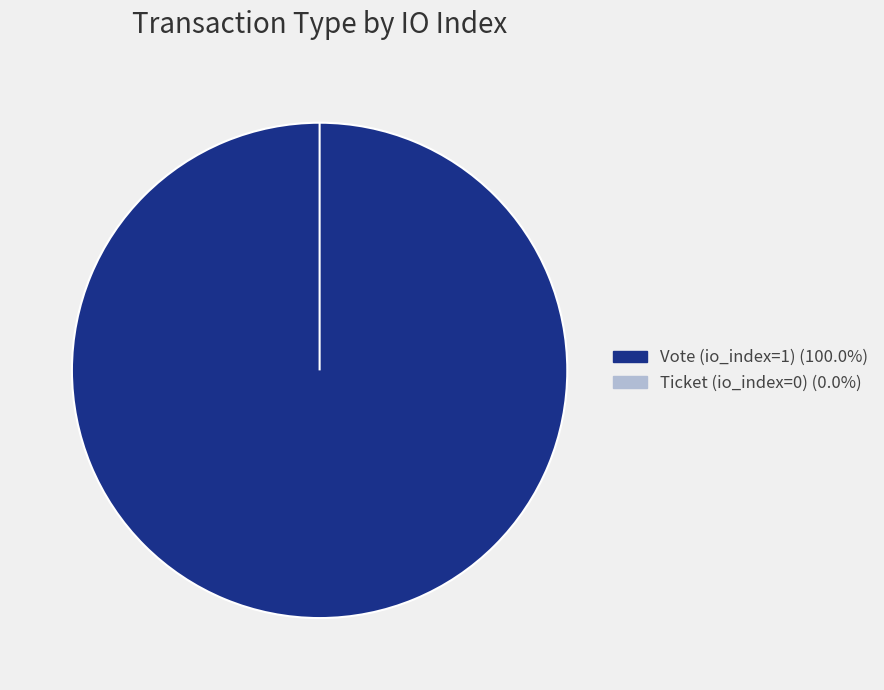

Rank the categories by value from lowest to highest.

Ticket (io_index=0), Vote (io_index=1)